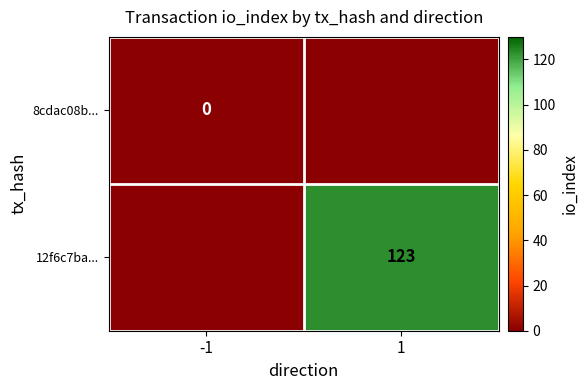

The value of 12f6c7ba... at 1 is 123. True or false?

True